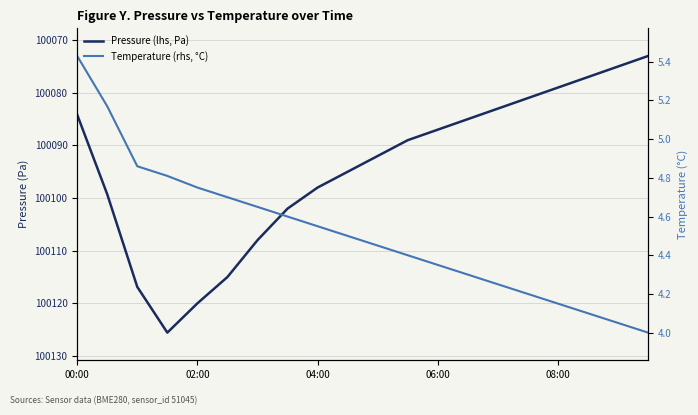

True or false: Temperature (rhs, °C) and Pressure (lhs, Pa) intersect in this chart.

False